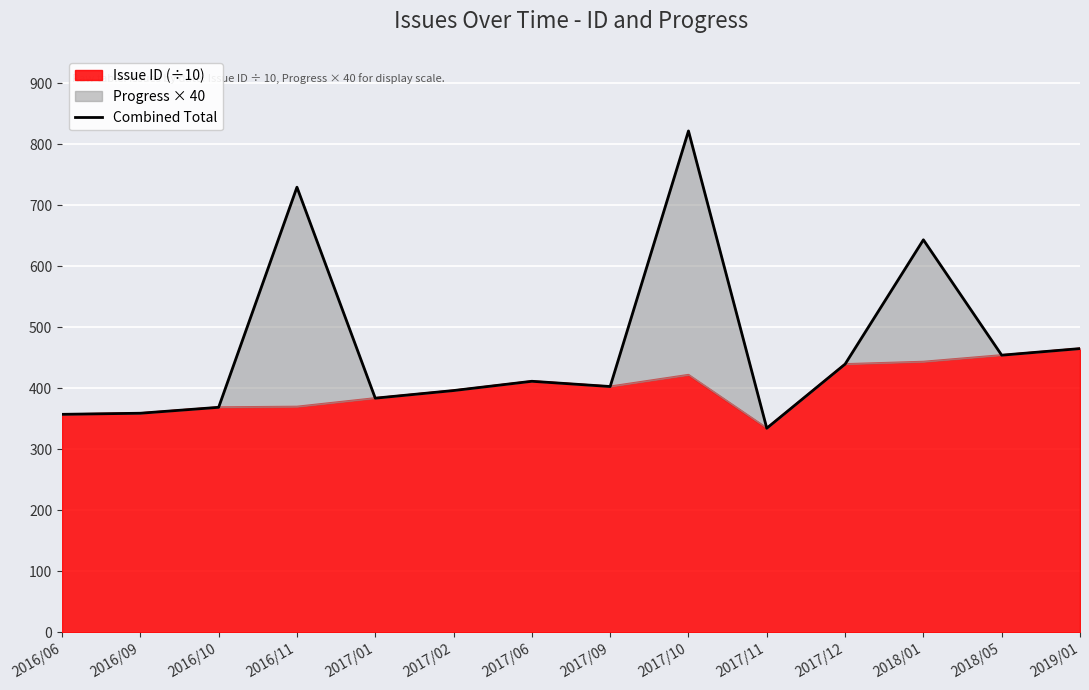

Which category has the highest value across all series?

2017/10